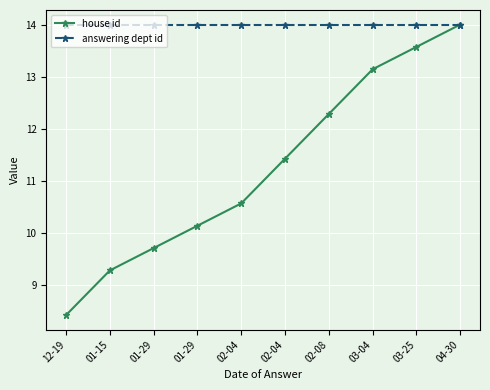

At which label does house id reach its minimum?

12-19